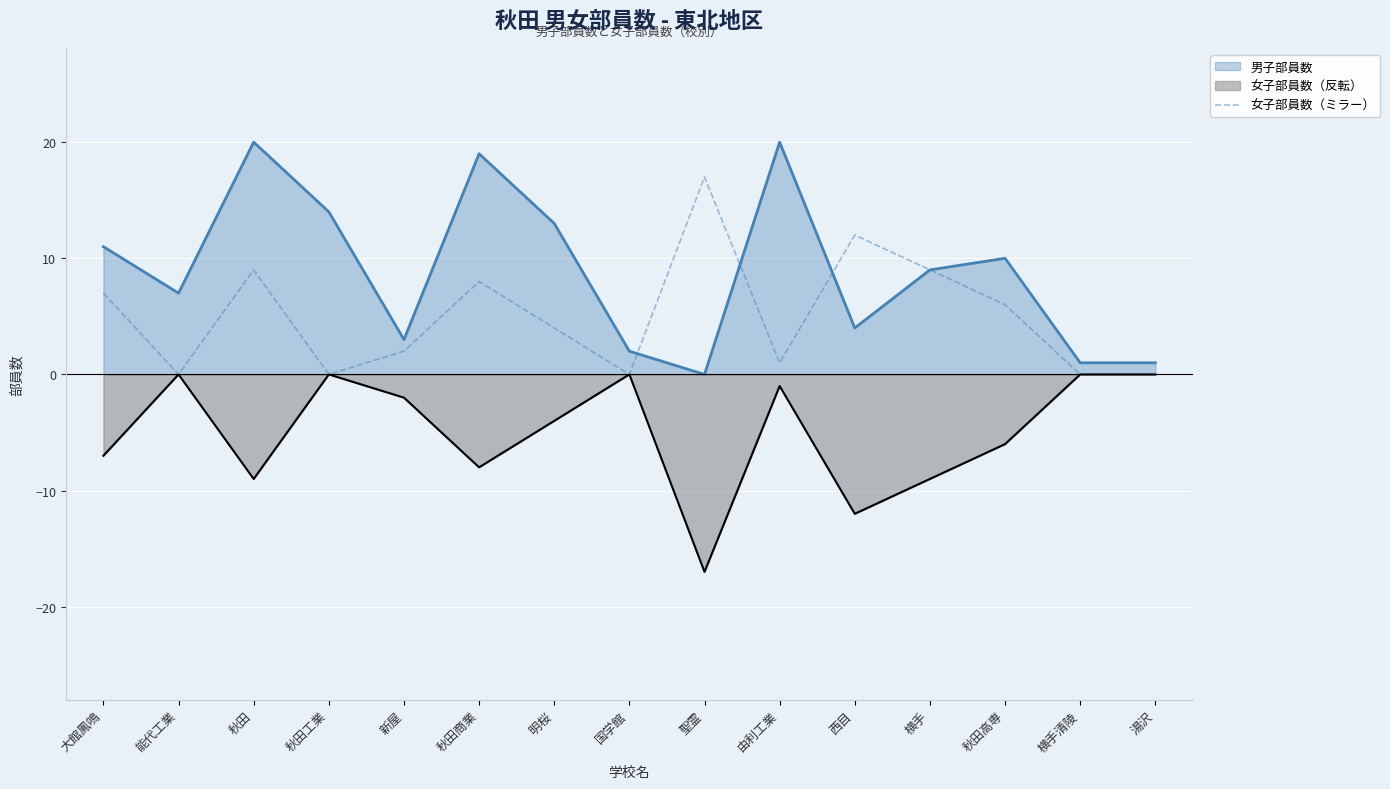

What is the sum of all values?

75